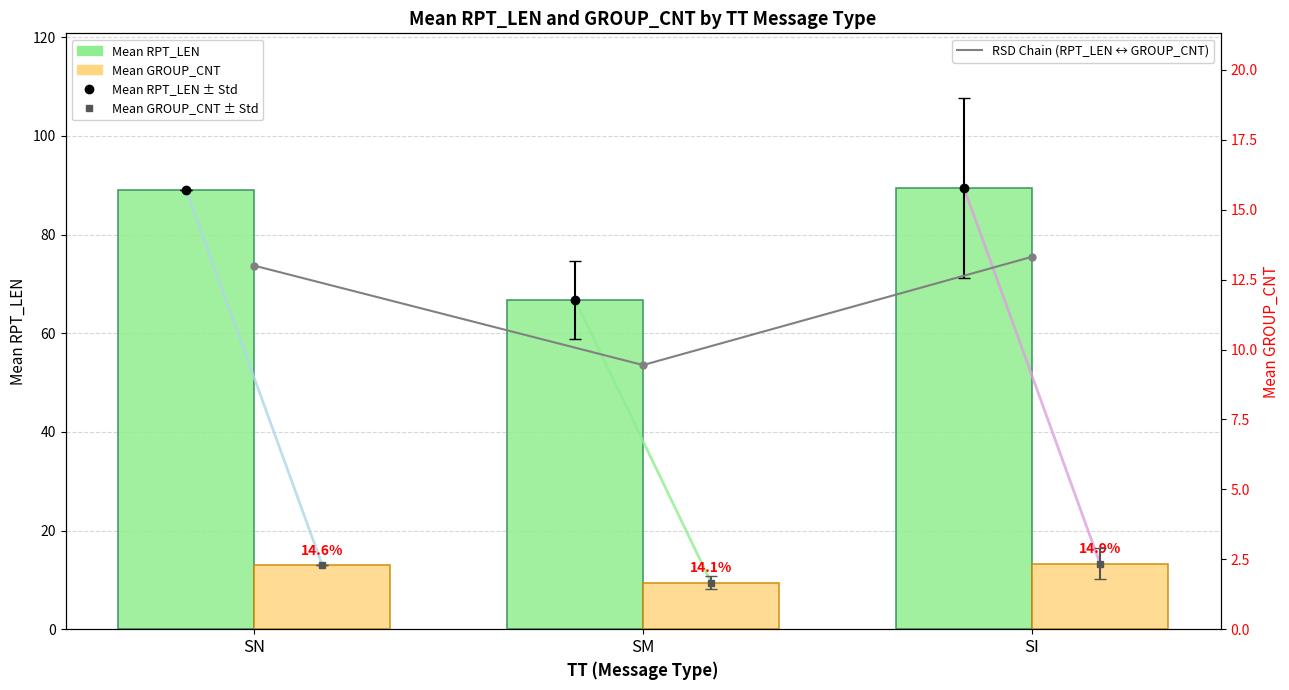

What is the average value of the RSD Chain (RPT_LEN ↔ GROUP_CNT) series?

11.9